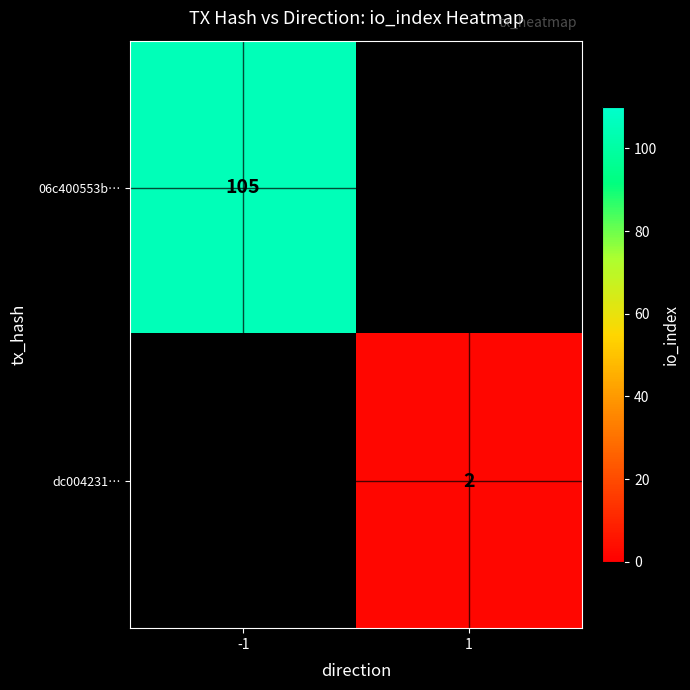

The value of 06c400553b… at -1 is 49. True or false?

False